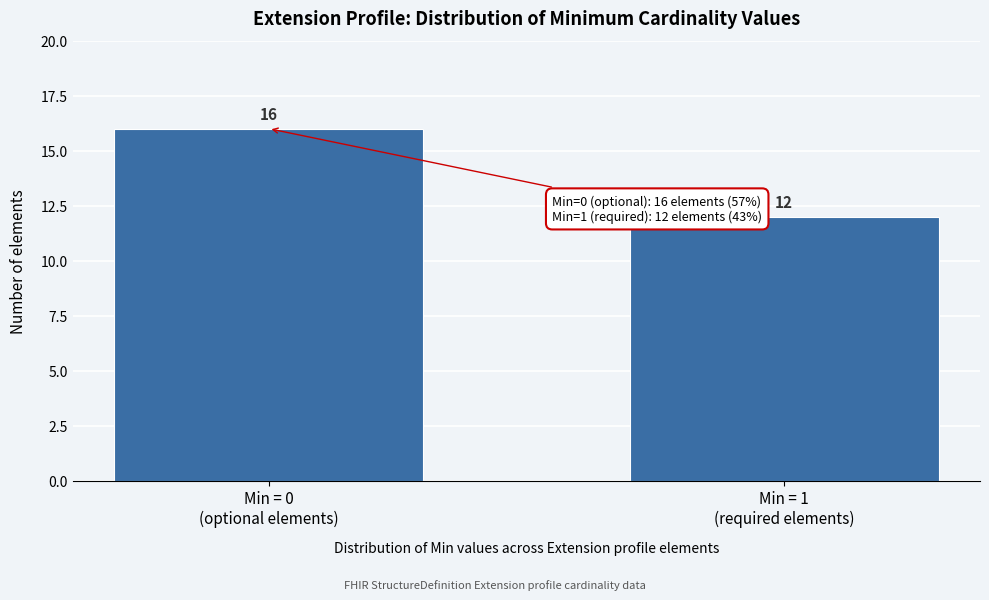

Reading left to right, extract all data points from this chart.

16	12